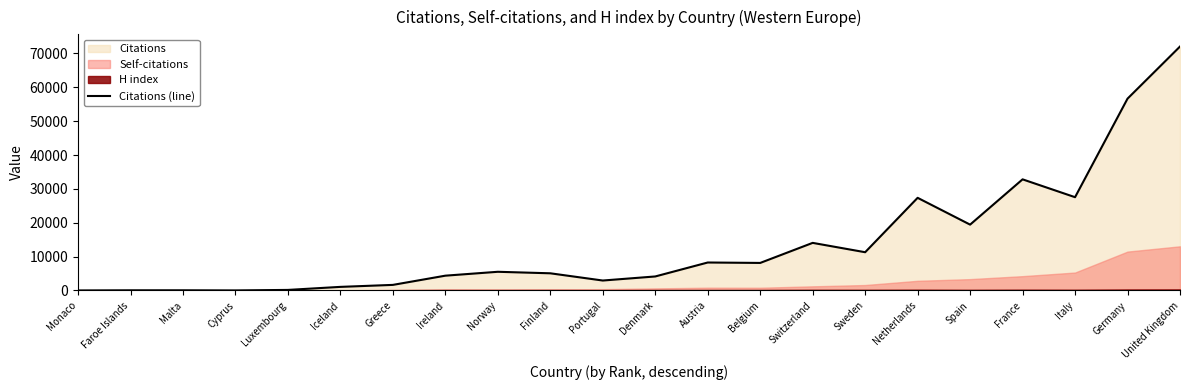

How many interior local valleys (lower than both neighbors) does the data have?

6